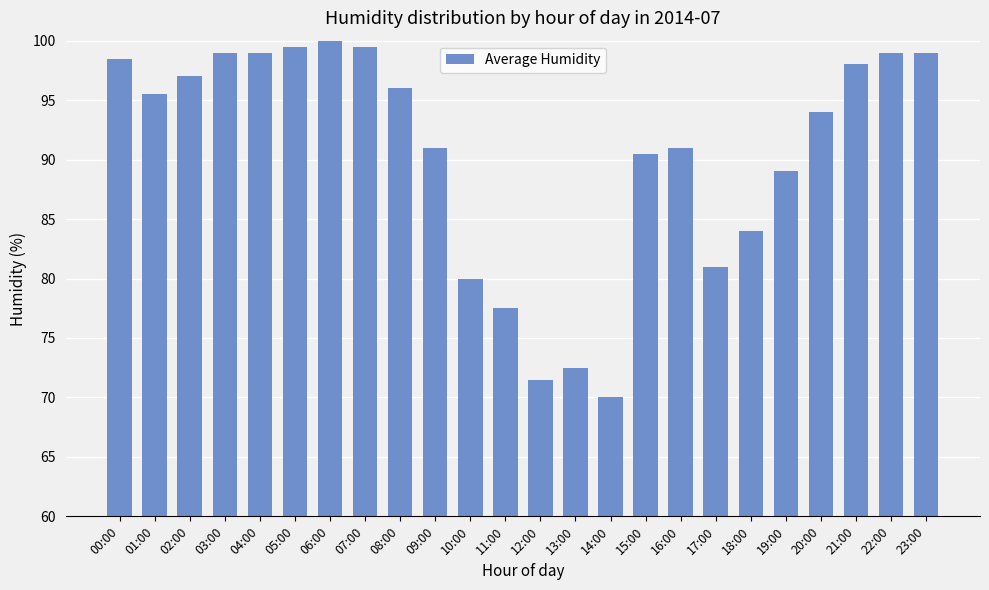

What is the value of the 21st bar from the left?

94.0